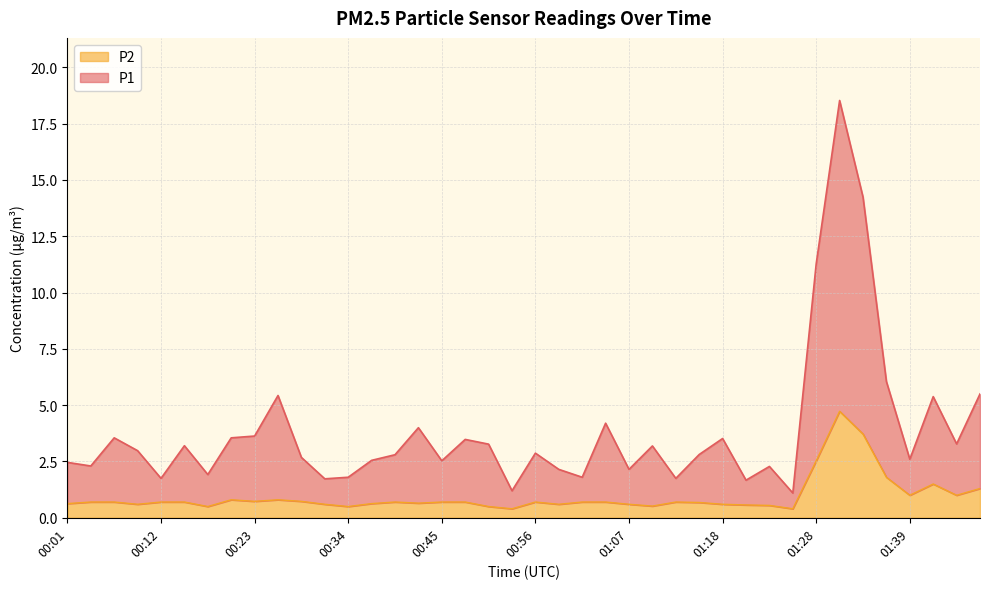

At which label does P1 reach its minimum?

01:26